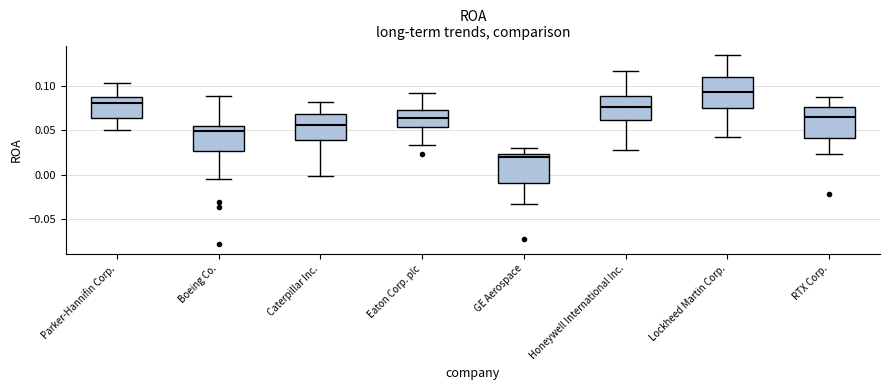

Reading left to right, read every box against the y-axis: the position of its median line, the range the box covers, and the ends of its whiskers. The values are not printed on the chart, so give them approximately, as read against the axis.

Parker-Hannifin Corp.: median 0.080, box 0.065 to 0.085, whiskers 0.050 to 0.105
Boeing Co.: median 0.050, box 0.025 to 0.055, whiskers -0.005 to 0.090
Caterpillar Inc.: median 0.055, box 0.040 to 0.070, whiskers 0.000 to 0.080
Eaton Corp. plc: median 0.065, box 0.055 to 0.075, whiskers 0.035 to 0.090
GE Aerospace: median 0.020, box -0.010 to 0.025, whiskers -0.035 to 0.030
Honeywell International Inc.: median 0.075, box 0.060 to 0.090, whiskers 0.030 to 0.115
Lockheed Martin Corp.: median 0.095, box 0.075 to 0.110, whiskers 0.045 to 0.135
RTX Corp.: median 0.065, box 0.040 to 0.075, whiskers 0.025 to 0.085